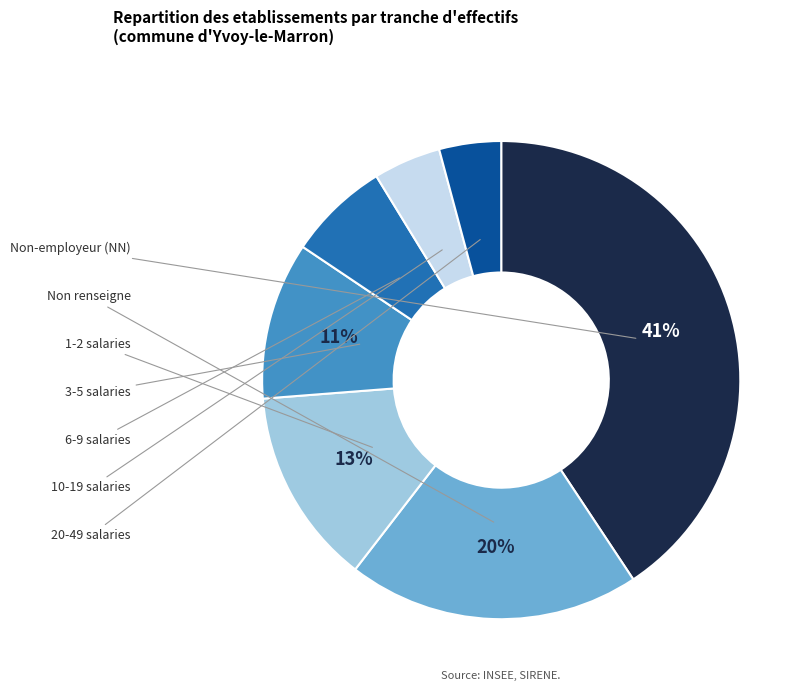

To the nearest percent, what is the average slice percentage?

14%